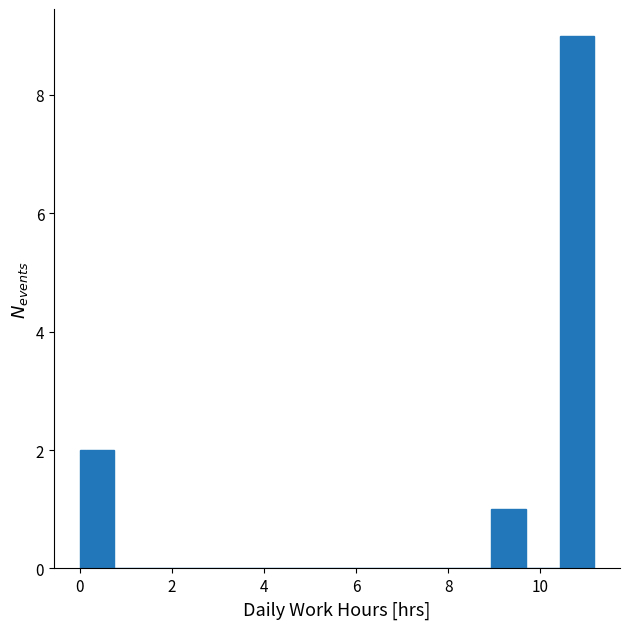

Around what value on the x-axis is the tallest bar? Give the approximate position of its centre, as read against the axis.

10.8